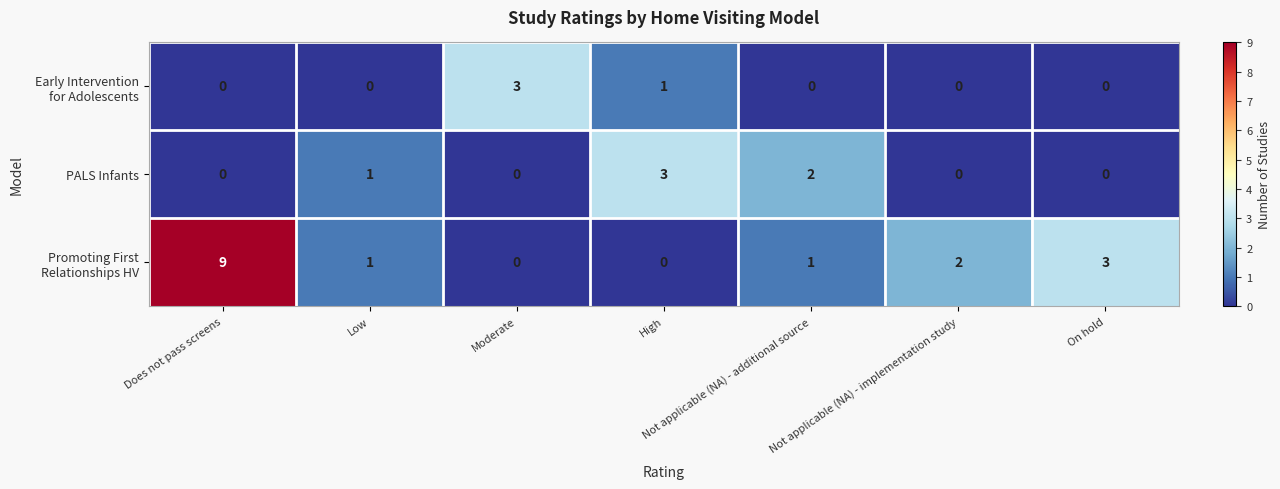

What is the difference between the maximum and minimum values in the PALS Infants series?

3